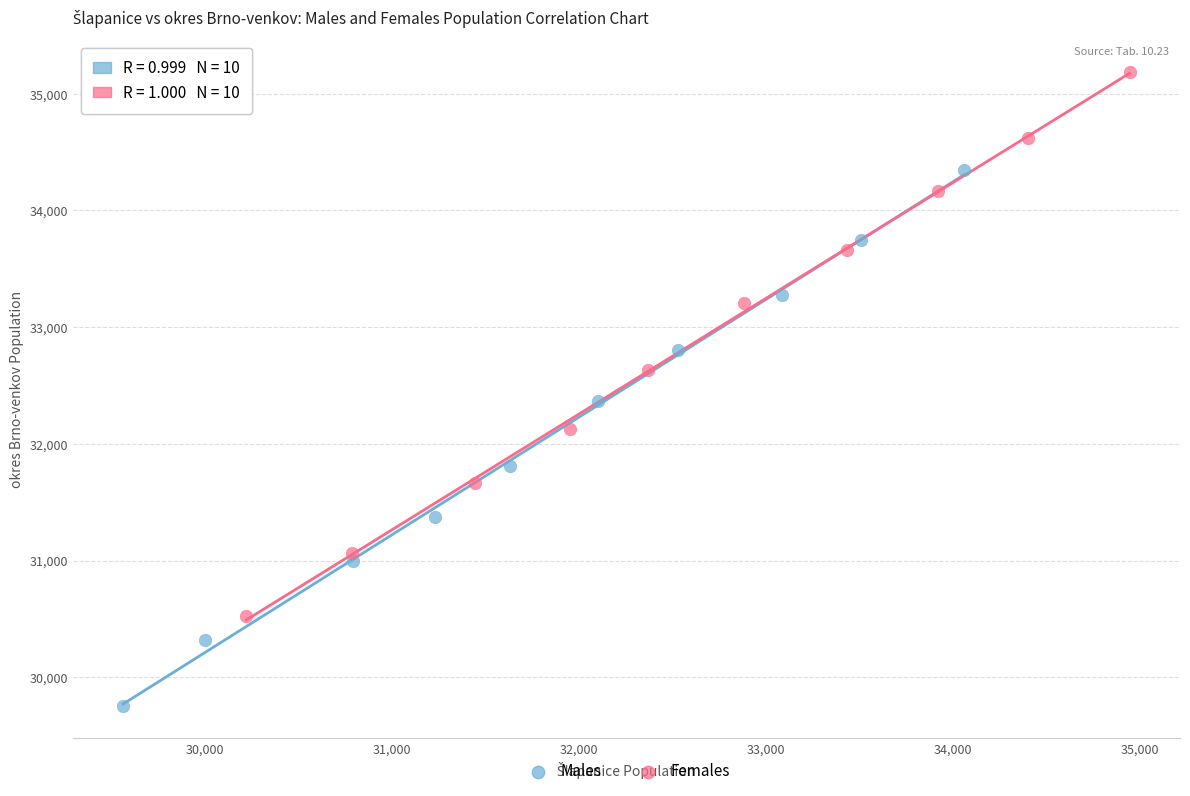

What are all the series names shown in the legend?

Males, Females